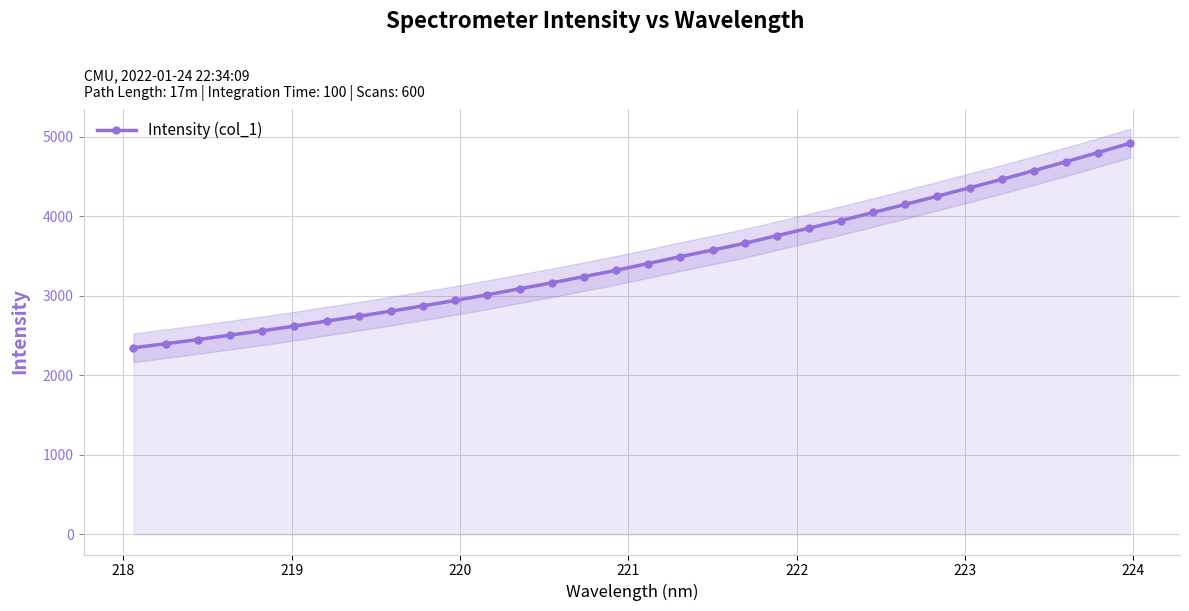

What is the lowest value of the Intensity (col_1) series?

2344.7